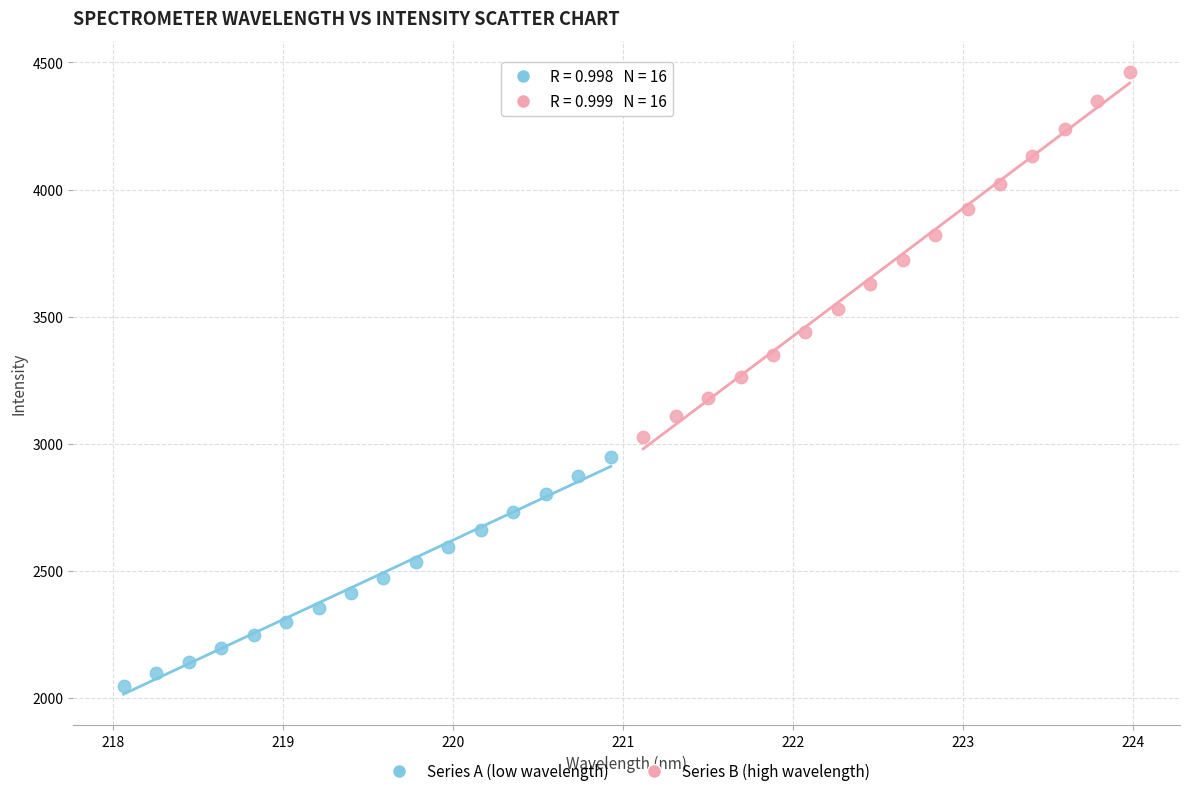

Which series reaches the maximum Y coordinate?

Series B (high wavelength)